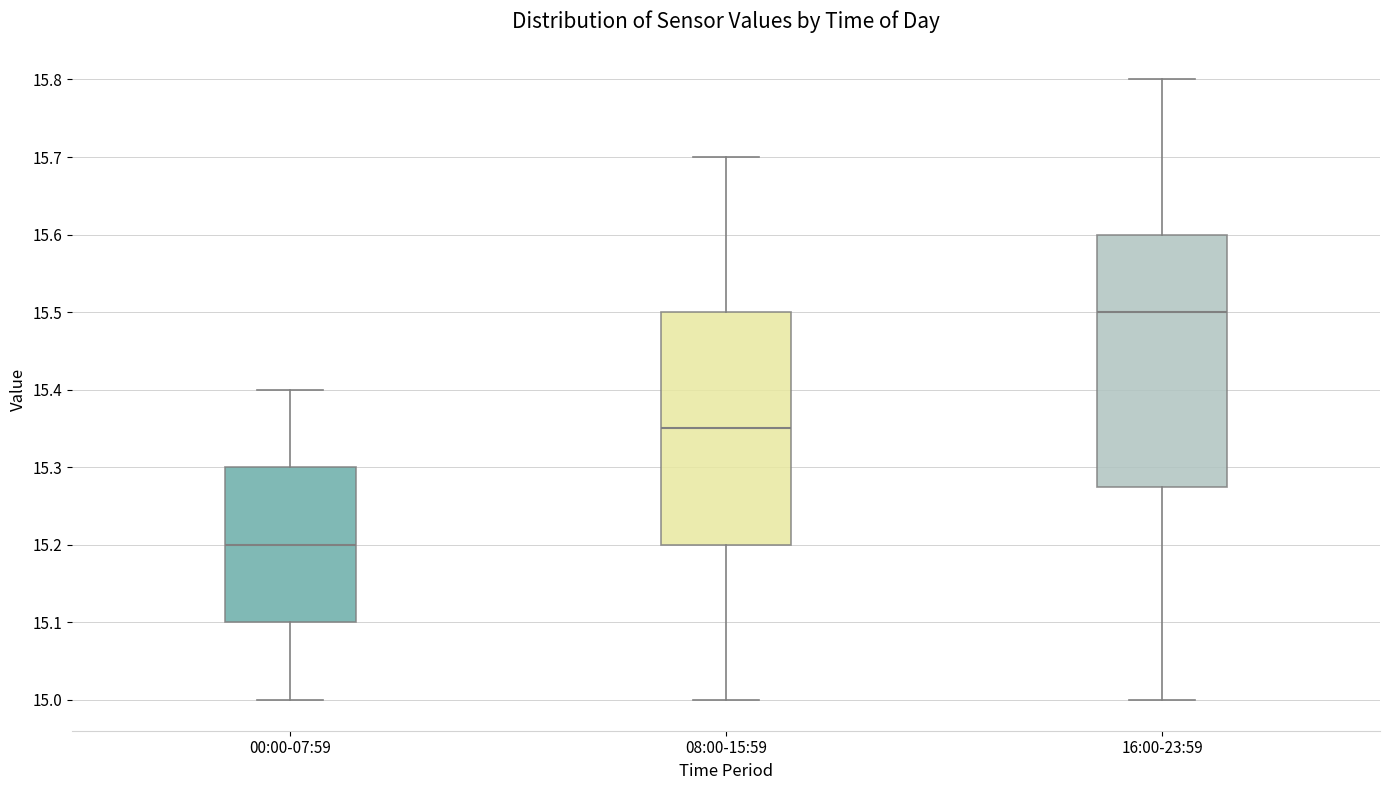

Which box has the lowest median line?

00:00-07:59